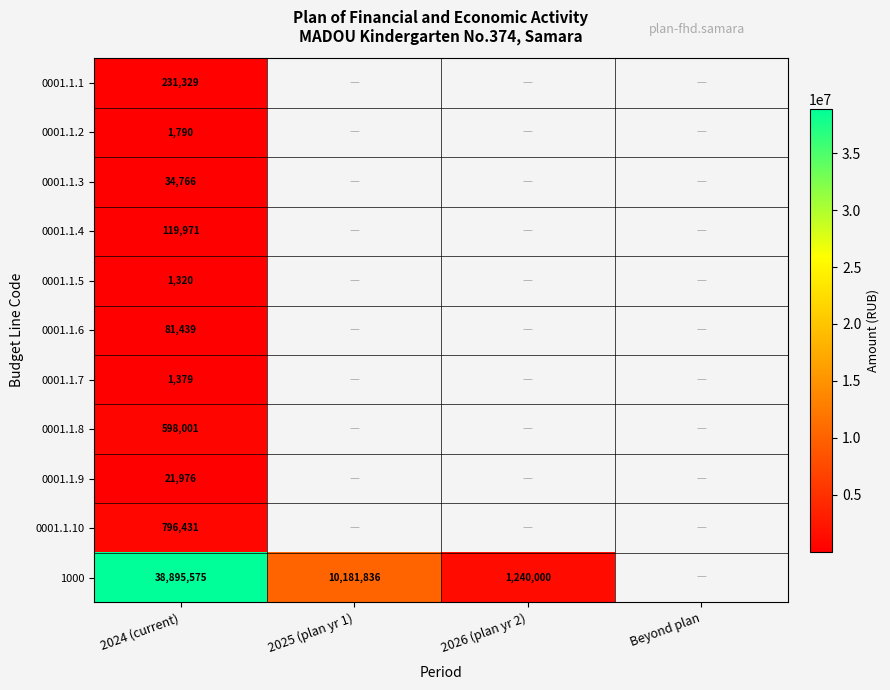

Rank the series by their maximum value, from highest to lowest.

1000, 0001.1.10, 0001.1.8, 0001.1.1, 0001.1.4, 0001.1.6, 0001.1.3, 0001.1.9, 0001.1.2, 0001.1.7, 0001.1.5